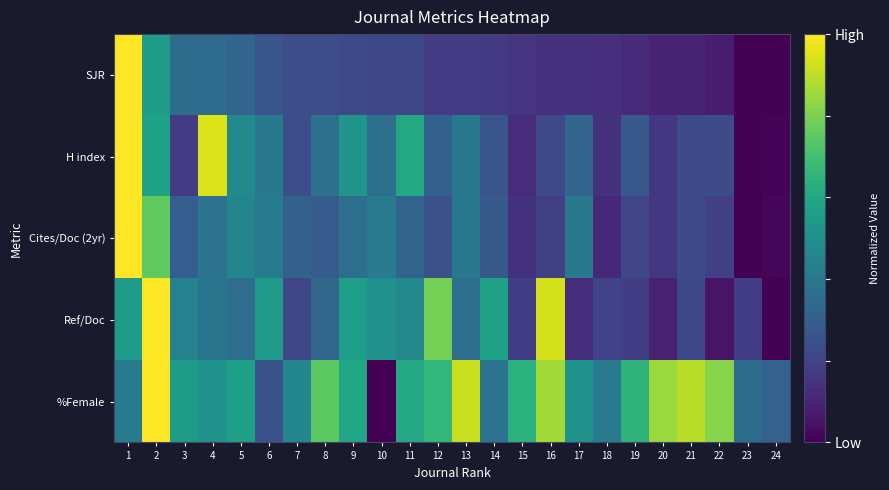

Between 8 and 24, which is larger?

8